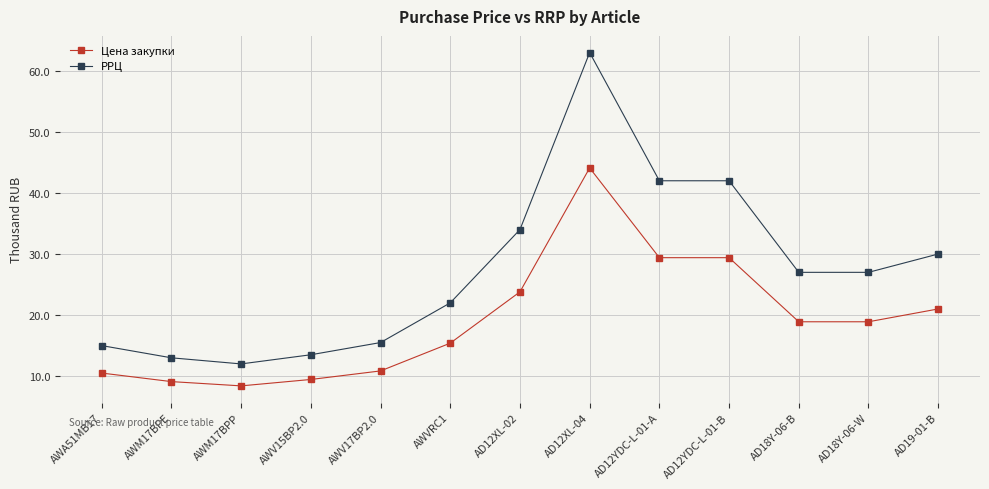

Which series changed the most between AWA51MB17 and AD12XL-04?

РРЦ